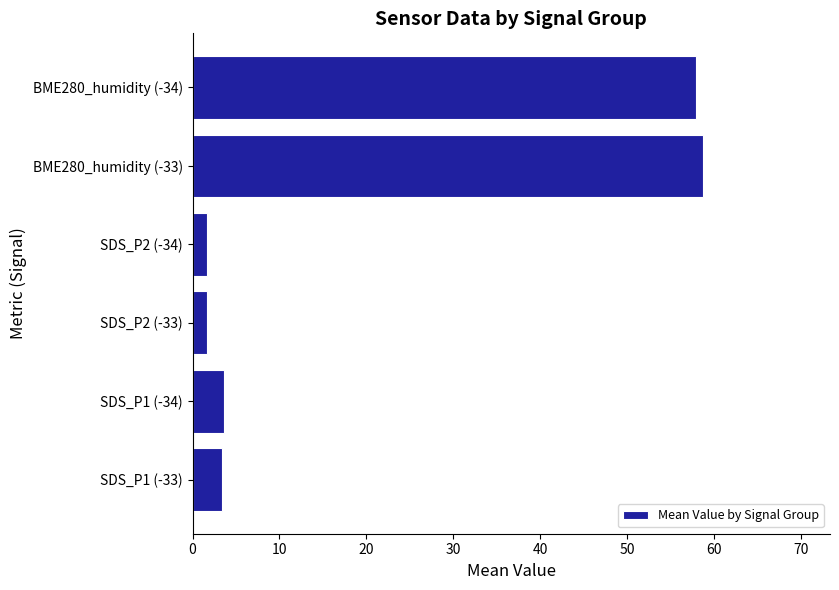

What is the change in value from SDS_P2 (-33) to BME280_humidity (-34)?

+56.2